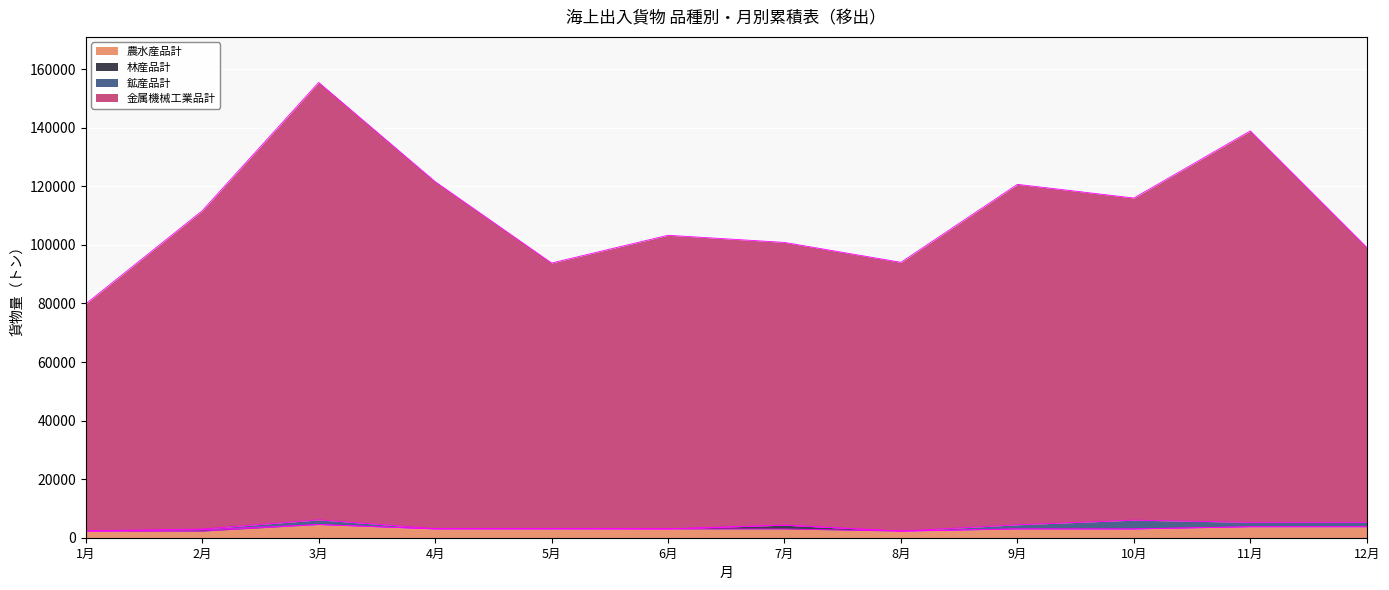

At which category is the sum across all series the highest?

3月